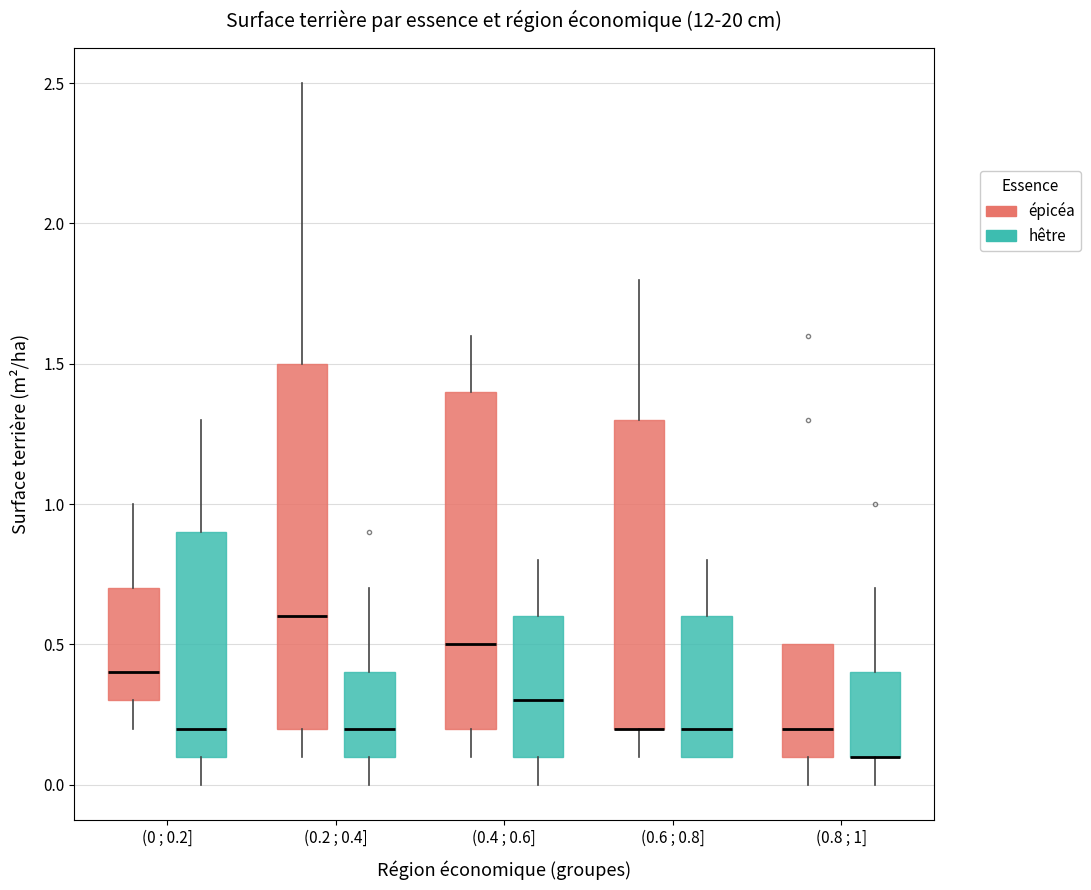

Where is the lower edge of the box for (0 ; 0.2] (hêtre) on the y-axis? The values are not printed on the chart, so give them approximately, as read against the axis.

0.1